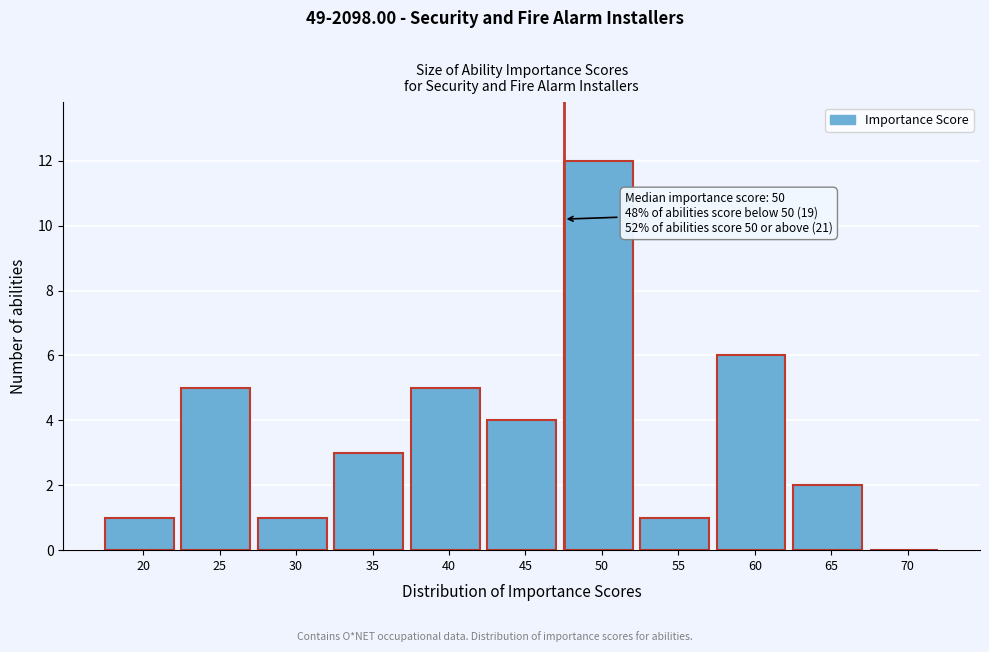

Reading left to right, list all the values displayed in this chart.

20=1	25=5	30=1	35=3	40=5	45=4	50=12	55=1	60=6	65=2	70=0